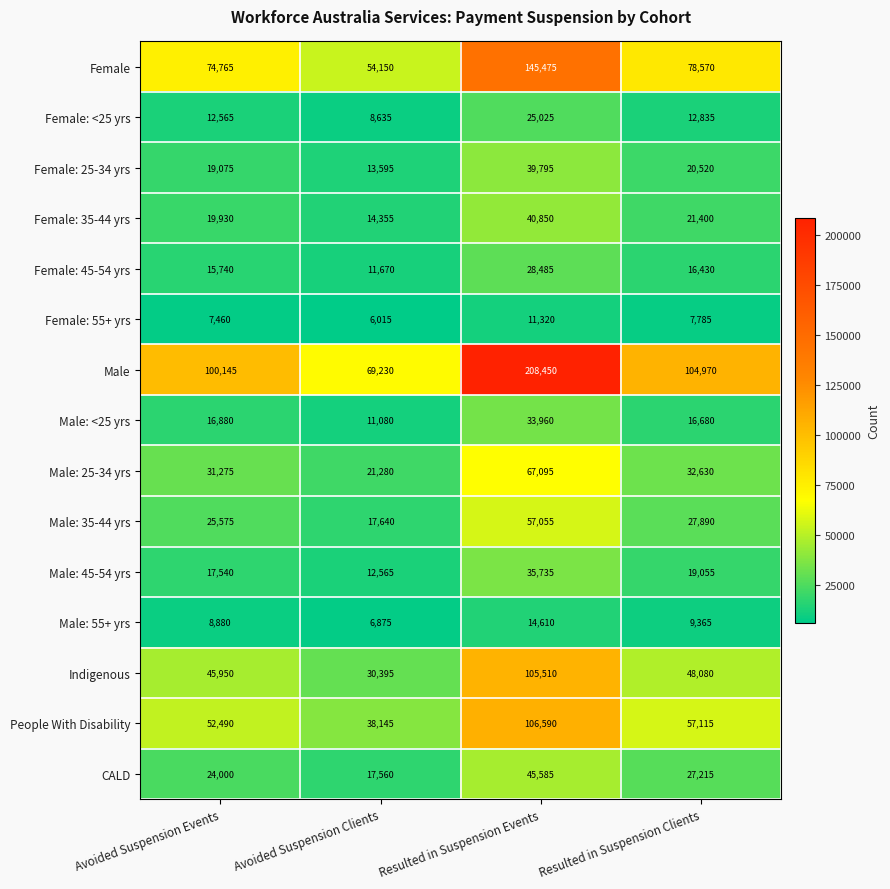

What is the spread (max minus min) of values at Avoided Suspension Events?

92685